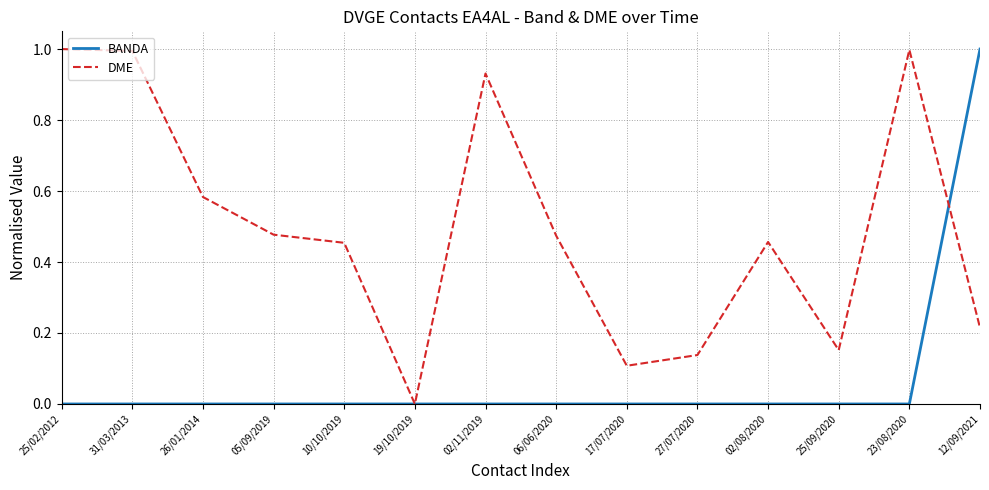

Rank the series at 26/01/2014 from lowest to highest value.

BANDA, DME